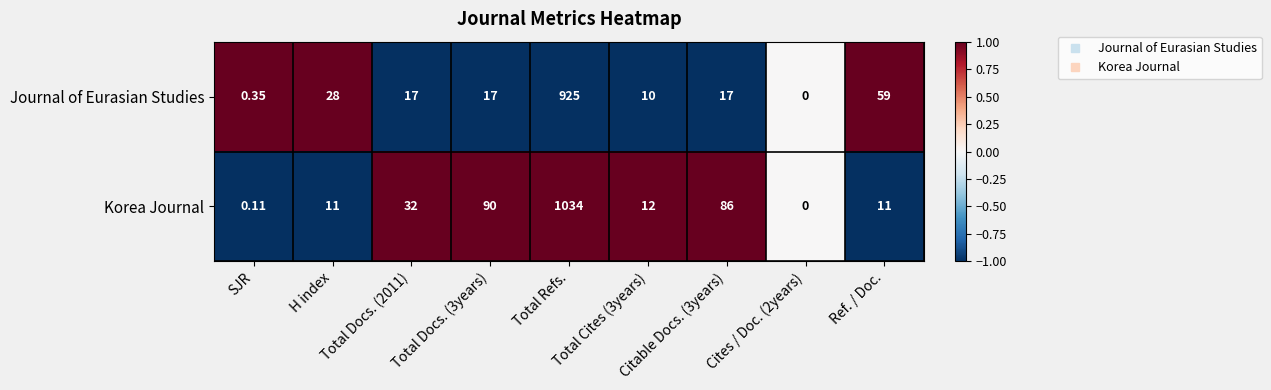

Which series has the widest spread of values?

Korea Journal